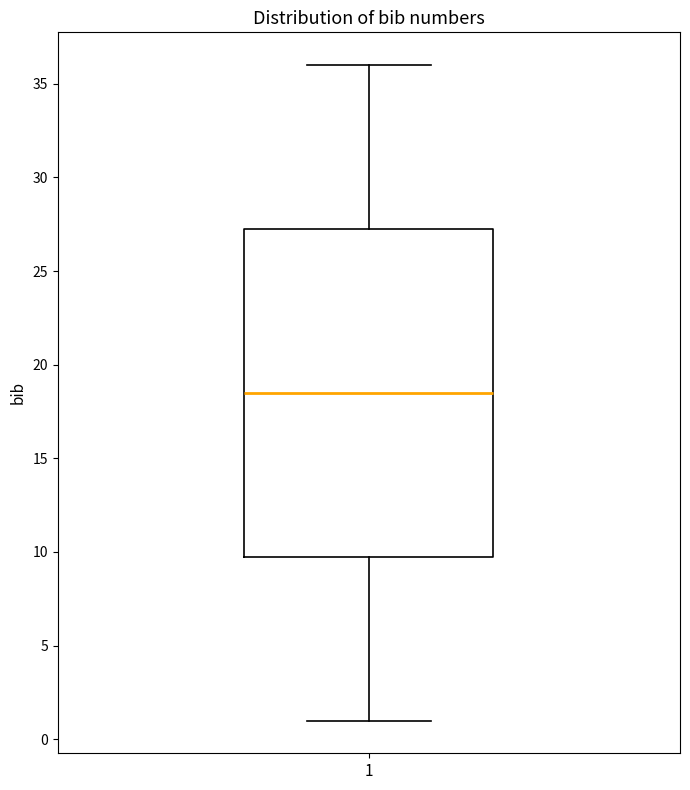

Read this box plot against the y-axis: the position of the median line, the range covered by the box, and the ends of both whiskers. The values are not printed on the chart, so give them approximately, as read against the axis.

median 18.5, box 10.0 to 27.5, whiskers 1.0 to 36.0